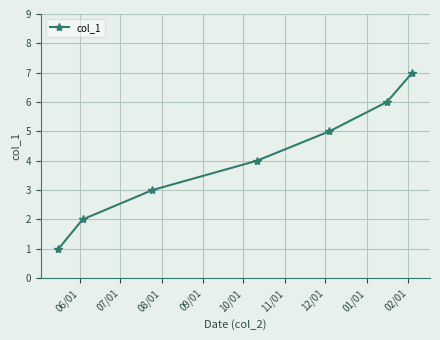

What is the maximum value shown in the chart?

7